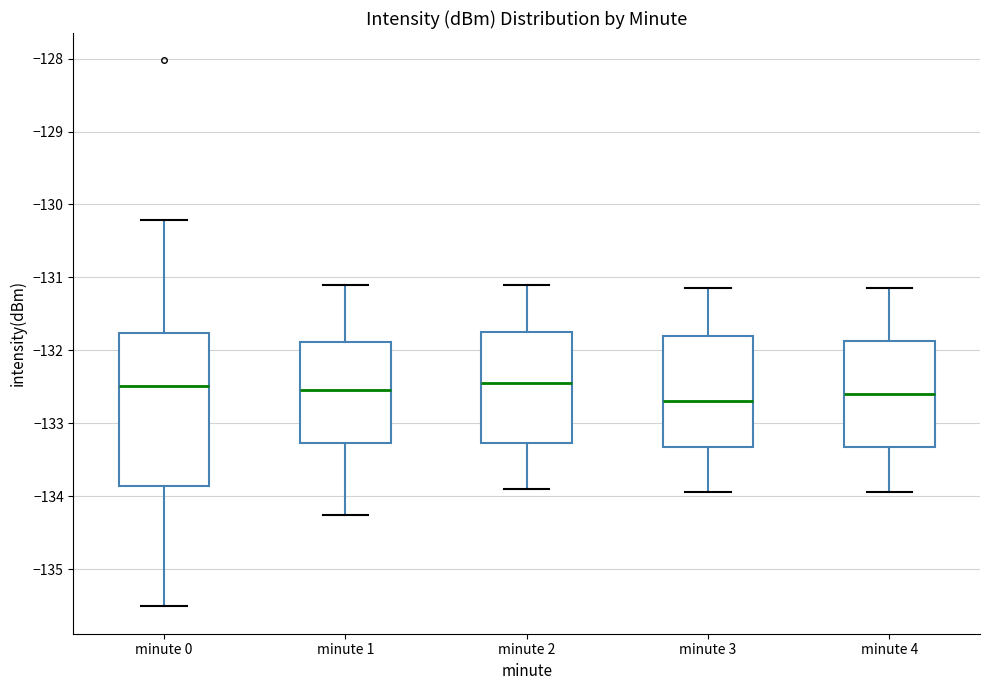

Reading left to right, read every box against the y-axis: the position of its median line, the range the box covers, and the ends of its whiskers. The values are not printed on the chart, so give them approximately, as read against the axis.

minute 0: median -132.5, box -133.9 to -131.8, whiskers -135.5 to -130.2
minute 1: median -132.5, box -133.3 to -131.9, whiskers -134.3 to -131.1
minute 2: median -132.4, box -133.3 to -131.7, whiskers -133.9 to -131.1
minute 3: median -132.7, box -133.3 to -131.8, whiskers -133.9 to -131.1
minute 4: median -132.6, box -133.3 to -131.9, whiskers -133.9 to -131.1